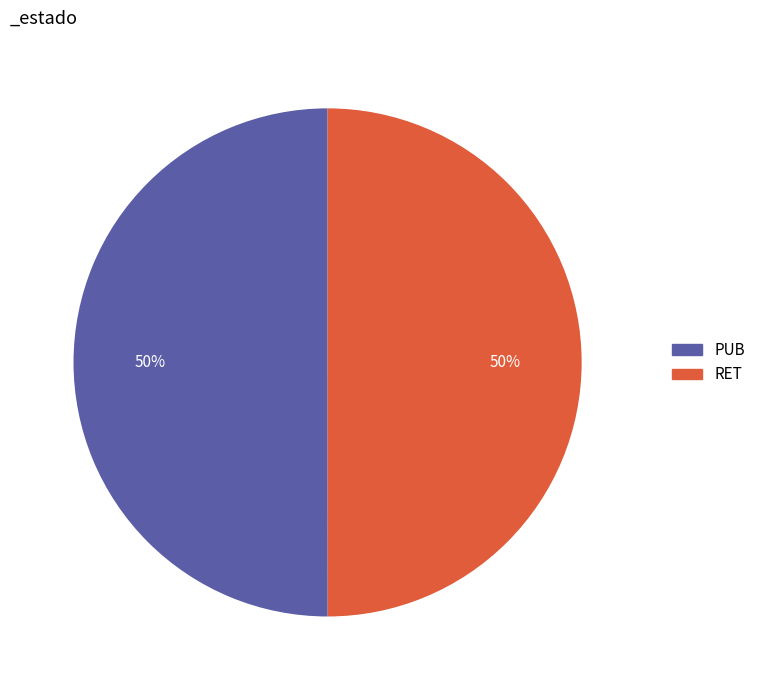

What is the ratio of the value at RET to the value at PUB?

1.0